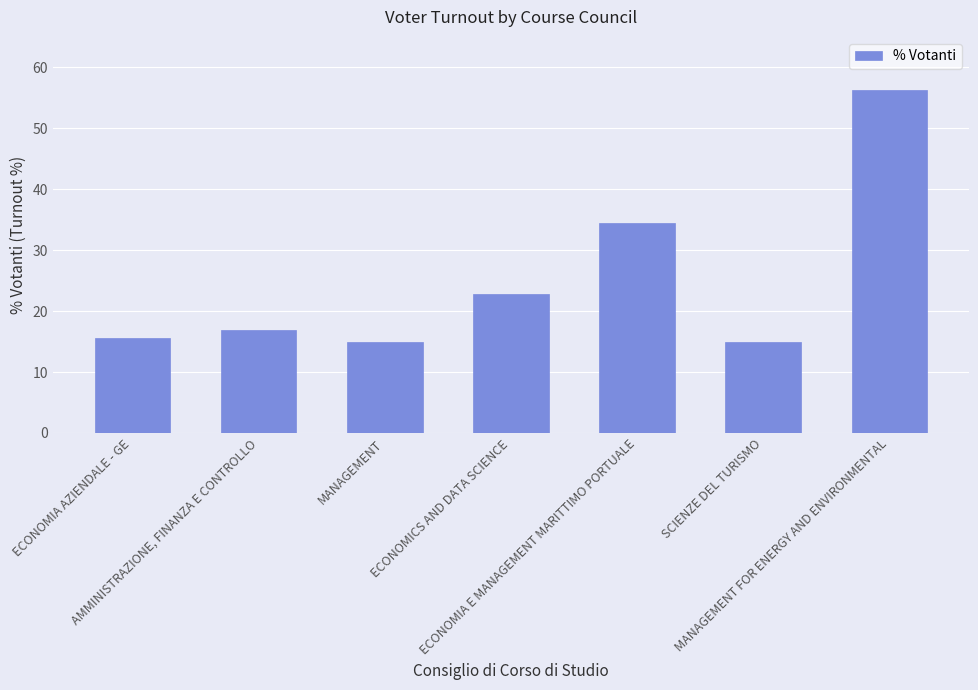

Rank the categories by value from highest to lowest.

MANAGEMENT FOR ENERGY AND ENVIRONMENTAL, ECONOMIA E MANAGEMENT MARITTIMO PORTUALE, ECONOMICS AND DATA SCIENCE, AMMINISTRAZIONE, FINANZA E CONTROLLO, ECONOMIA AZIENDALE - GE, MANAGEMENT, SCIENZE DEL TURISMO